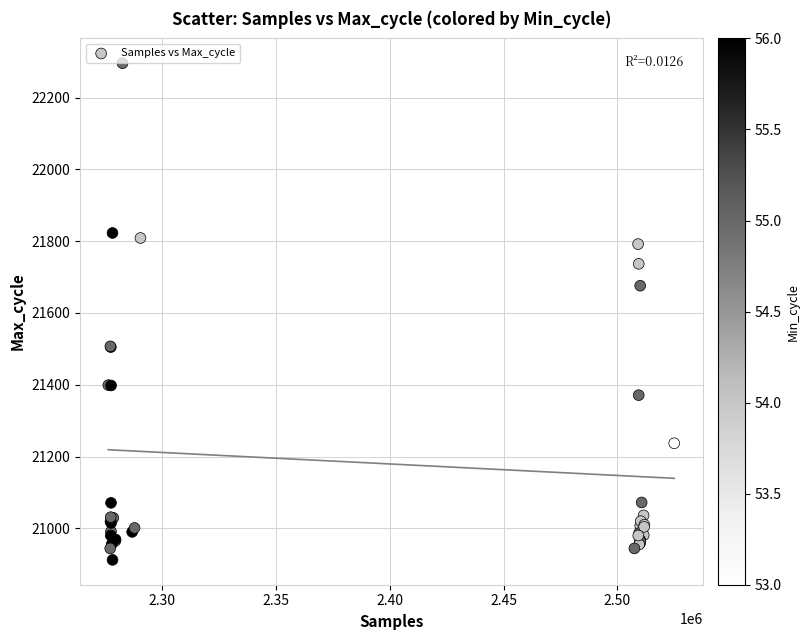

What Y value in the scatter plot is closest to 21604?

21676